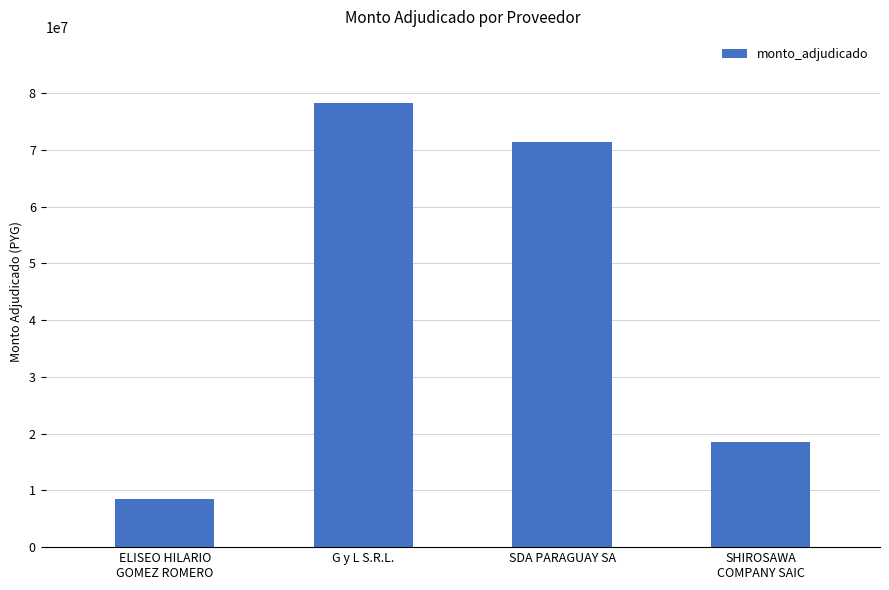

What is the change in value from ELISEO HILARIO
GOMEZ ROMERO to SHIROSAWA
COMPANY SAIC?

+9970000